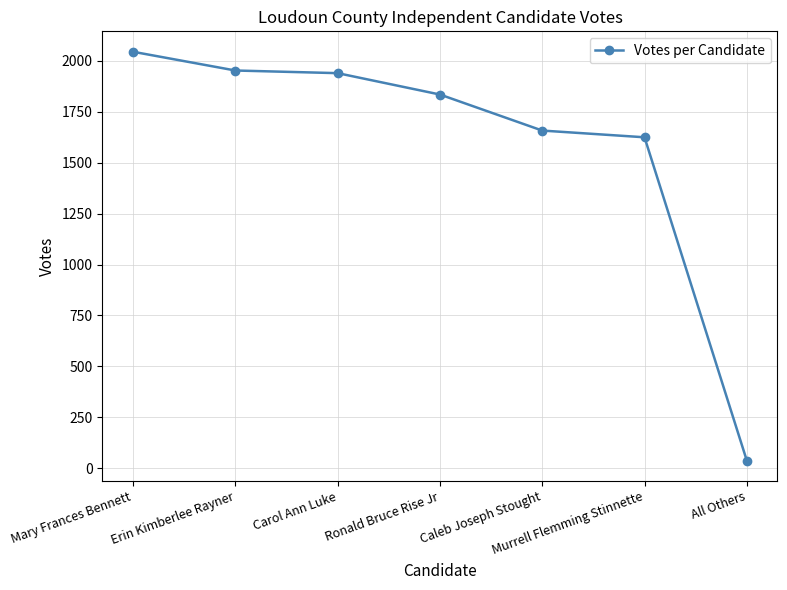

The value at Murrell Flemming Stinnette is 2329. True or false?

False